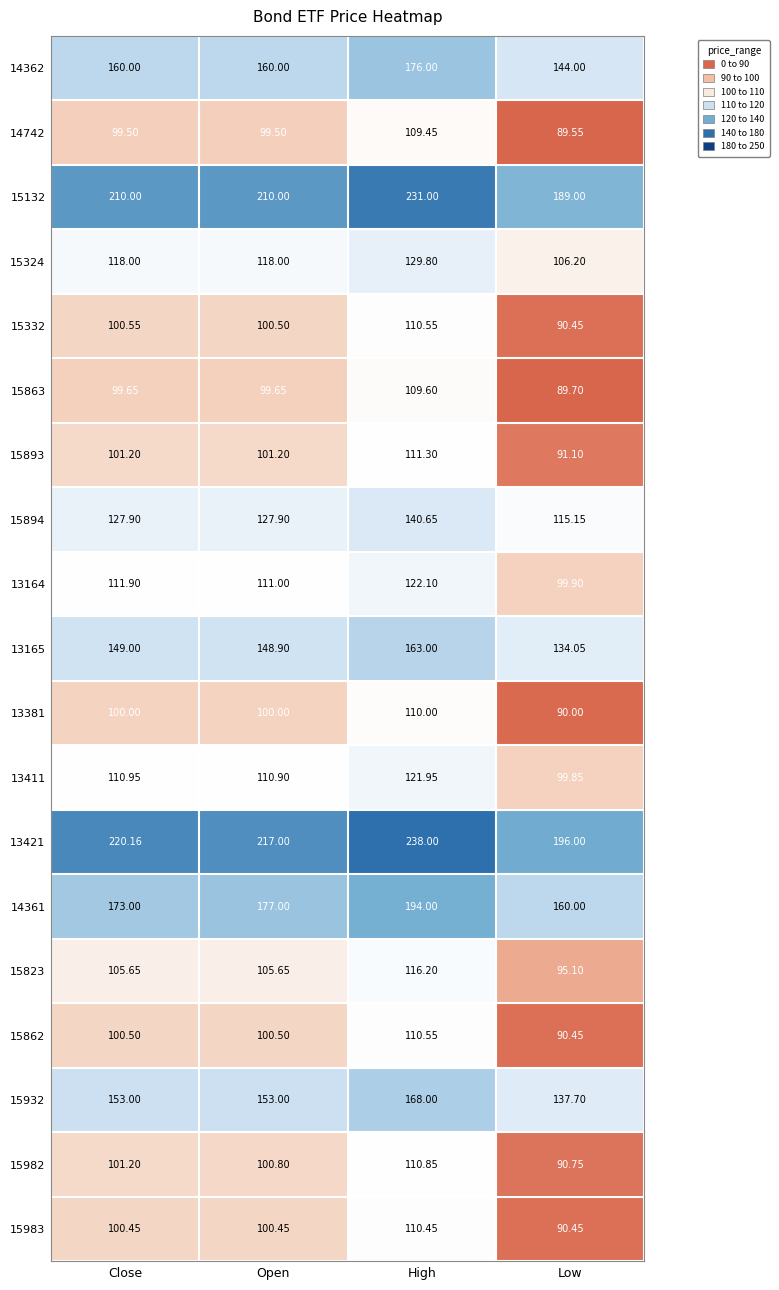

Where does the 15894 series first go above 127?

Close